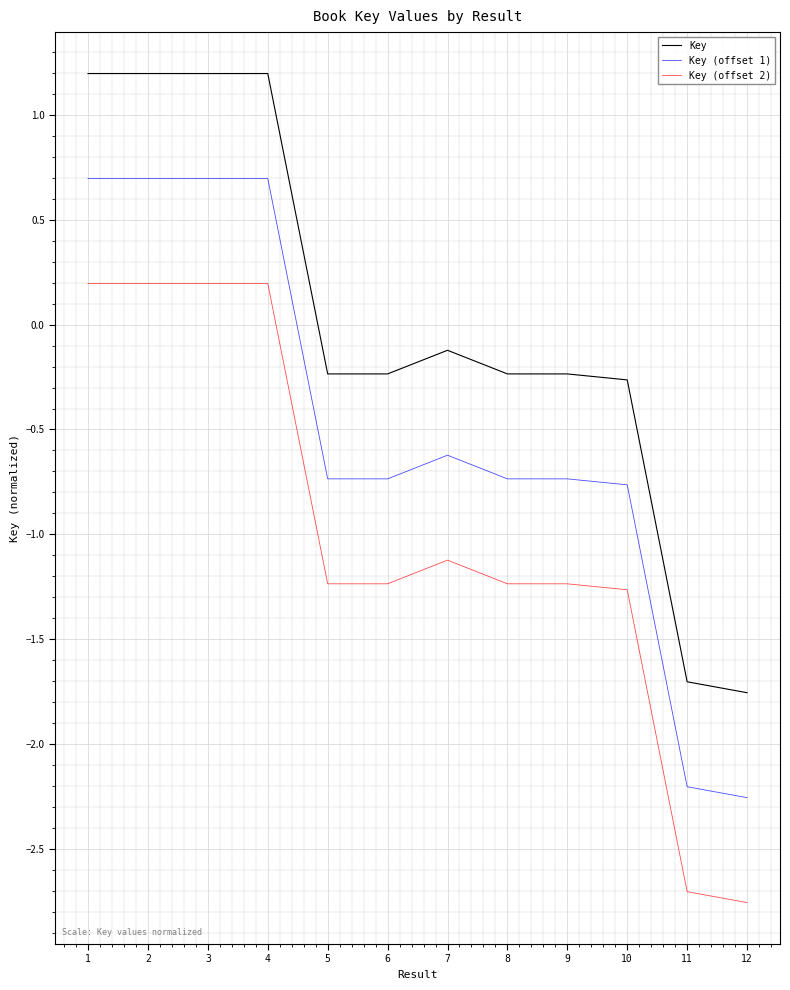

List the series in order of their peak value, highest first.

Key, Key (offset 1), Key (offset 2)